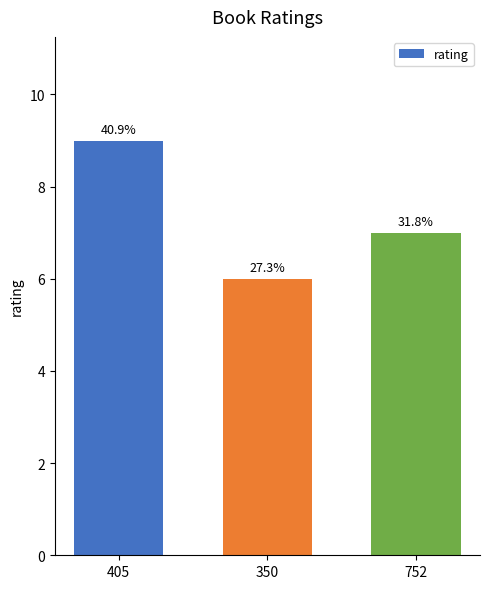

Which has a higher value, 405 or 752?

405